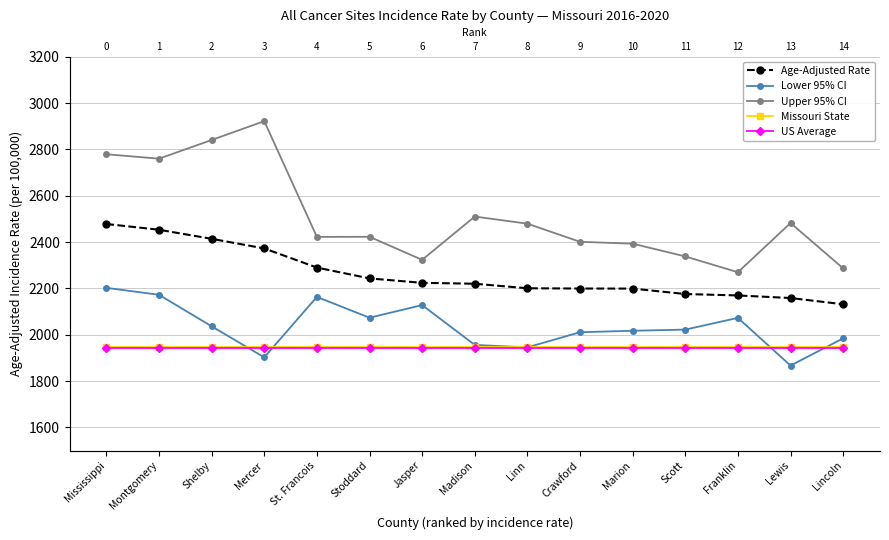

How many lines are shown in the chart?

5